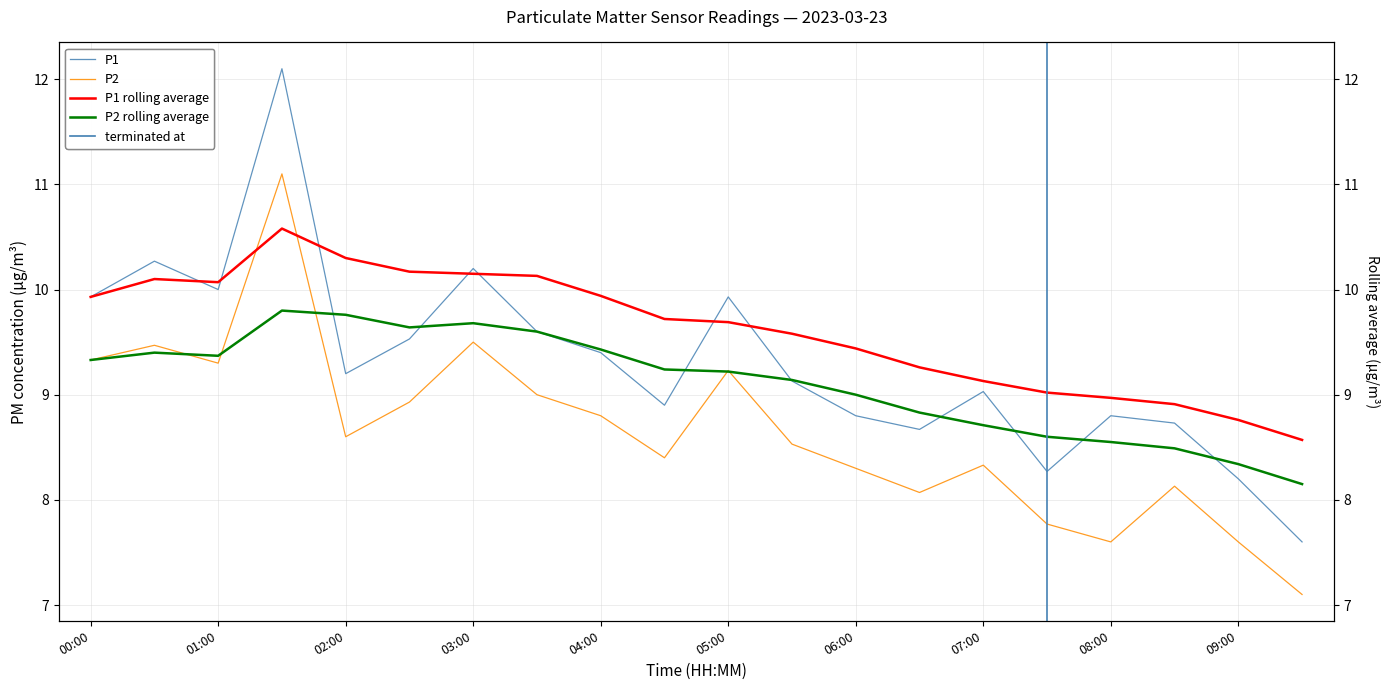

Is it true that P1 equals 9.1 at 05:30?

True